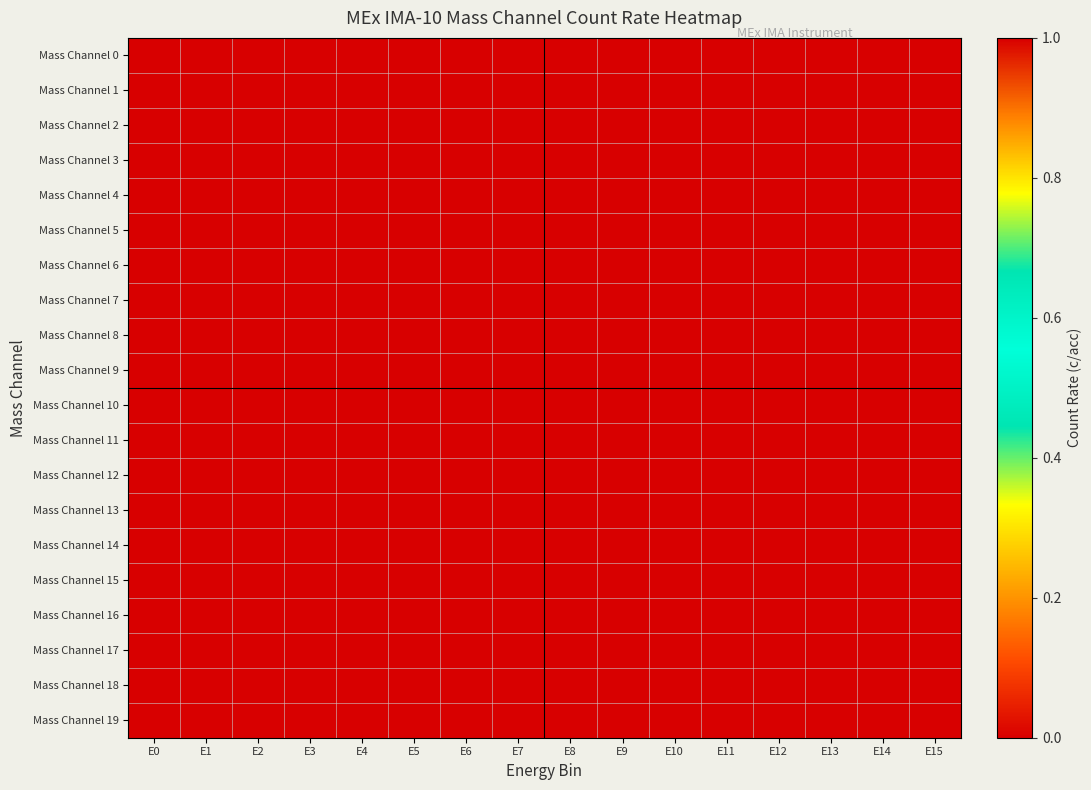

Between E2 and E14, which is larger?

E2